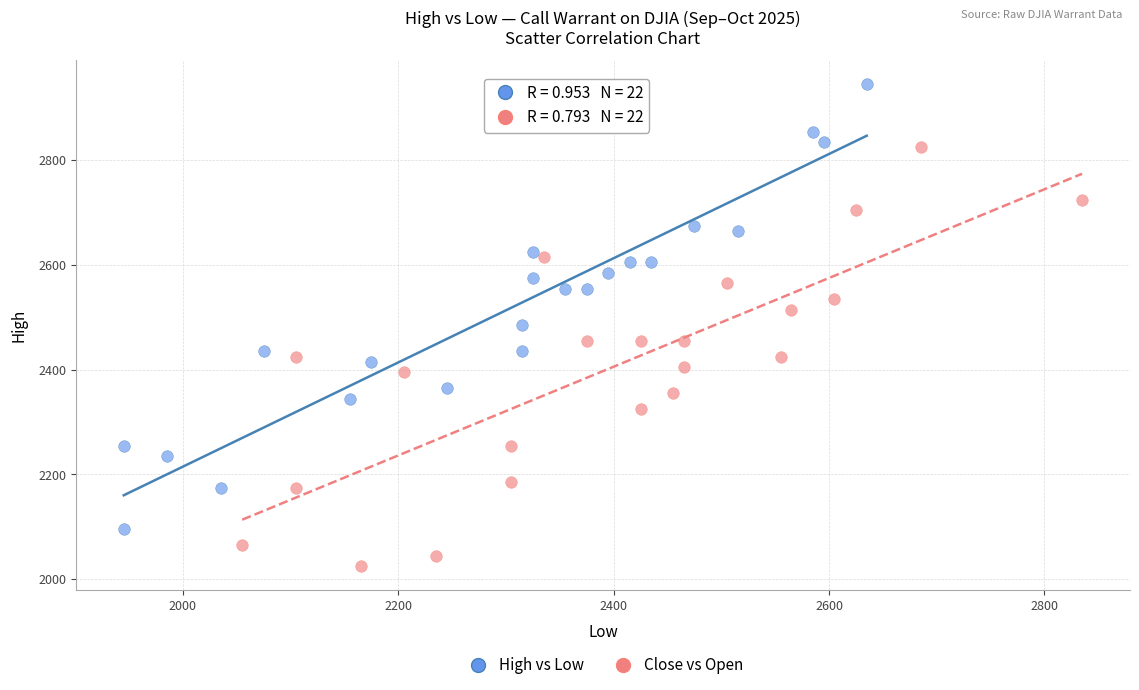

What are all the series names shown in the legend?

High vs Low, Close vs Open